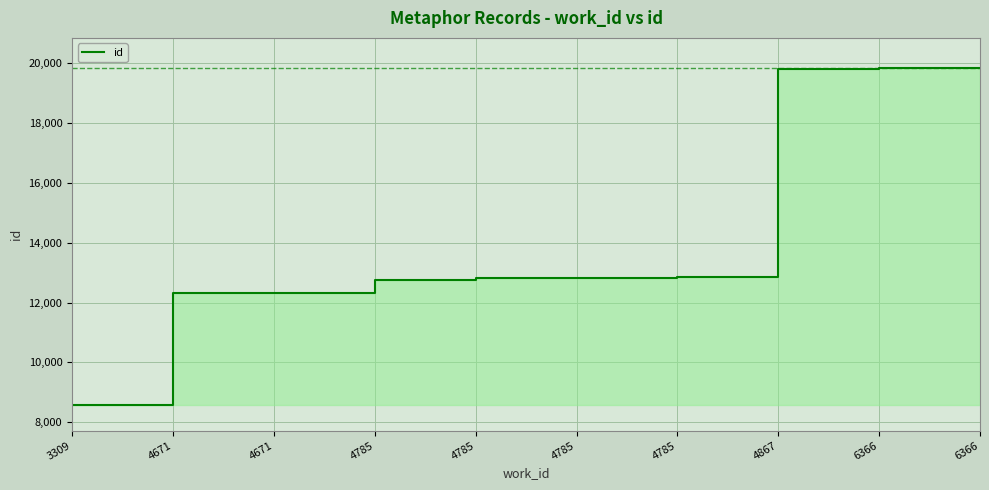

At which label does the data first exceed 12836?

4785